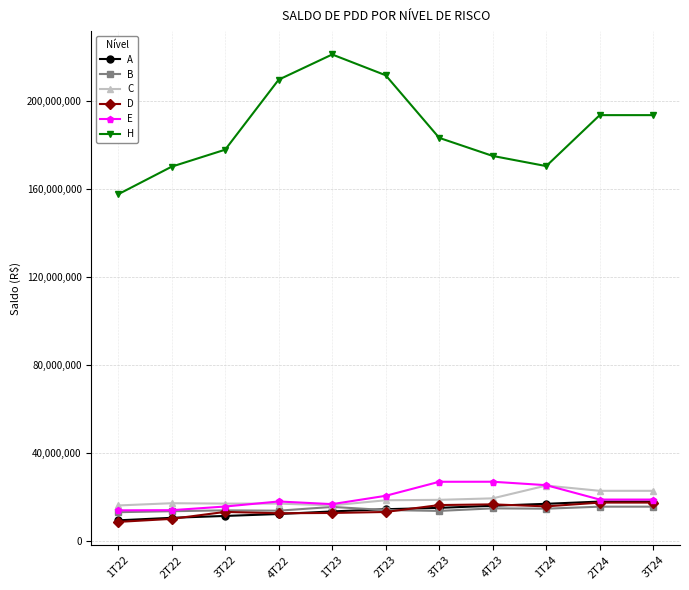

Is the value of D at 1T23 greater than the value of C at 3T23?

No